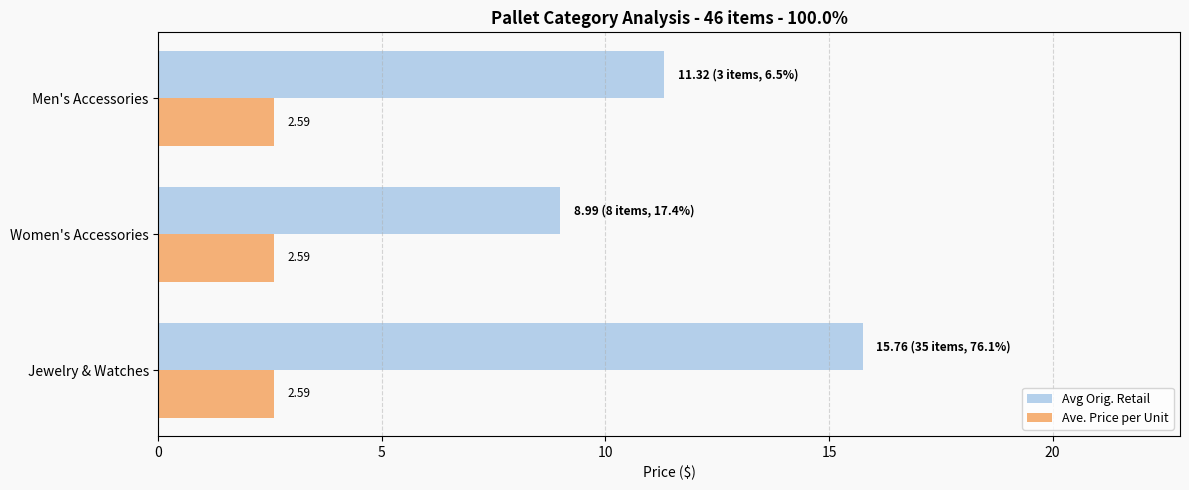

List the series in order of their peak value, highest first.

Avg Orig. Retail, Ave. Price per Unit